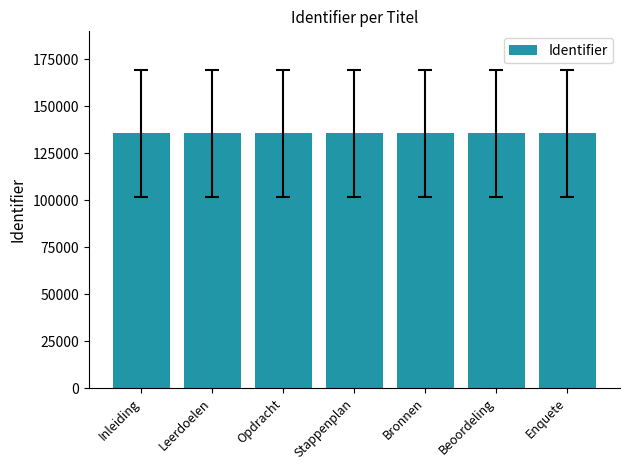

What is the ratio of the value at Inleiding to the value at Opdracht?

1.0